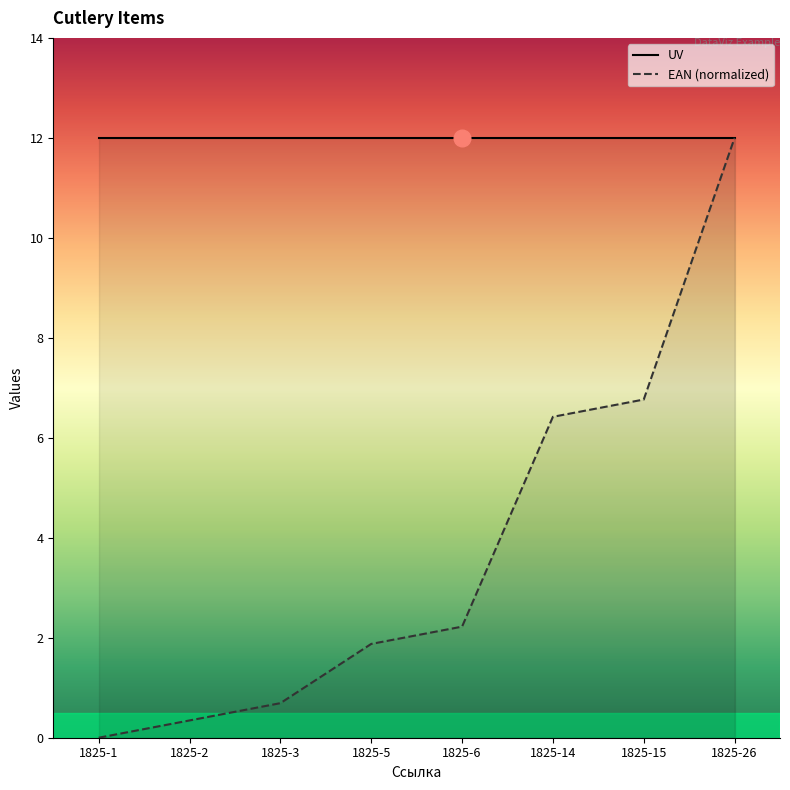

List the series in order of their peak value, highest first.

UV, EAN (normalized)